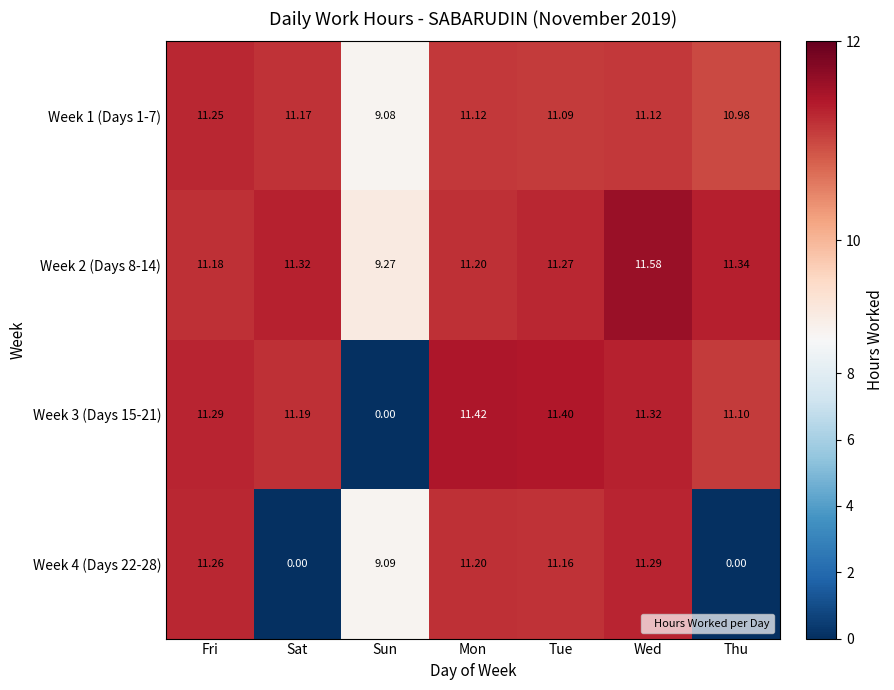

Which series changed the most between Sat and Wed?

Week 4 (Days 22-28)